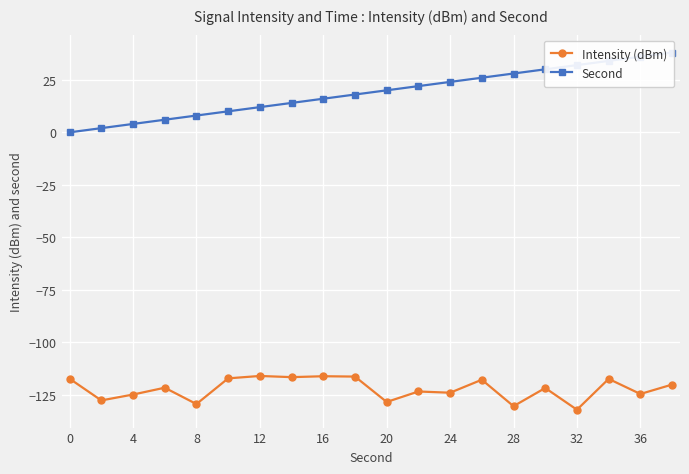

What is the lowest value of the Intensity (dBm) series?

-132.0